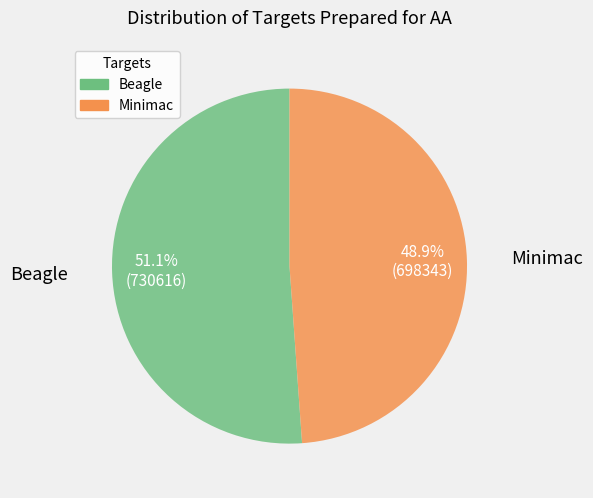

True or false: Beagle accounts for 46% of the total.

False